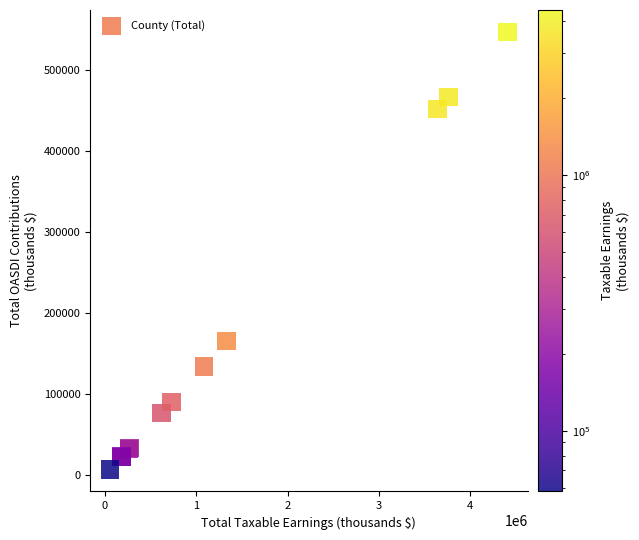

What Y value in the scatter plot is closest to 276968?

165624